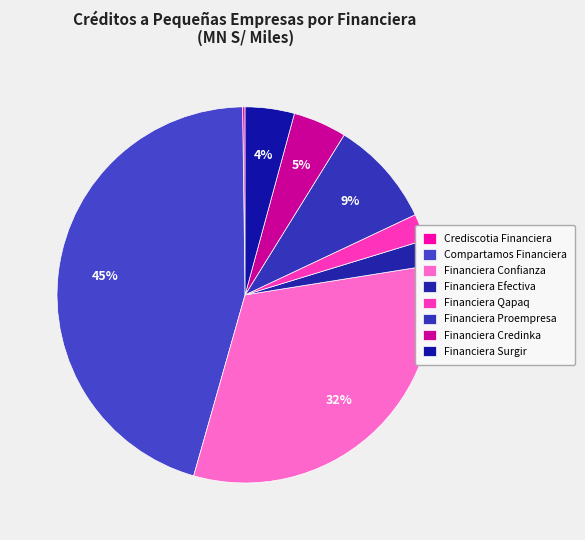

Combined, what portion of the pie is Financiera Qapaq and Financiera Proempresa?

11.5%